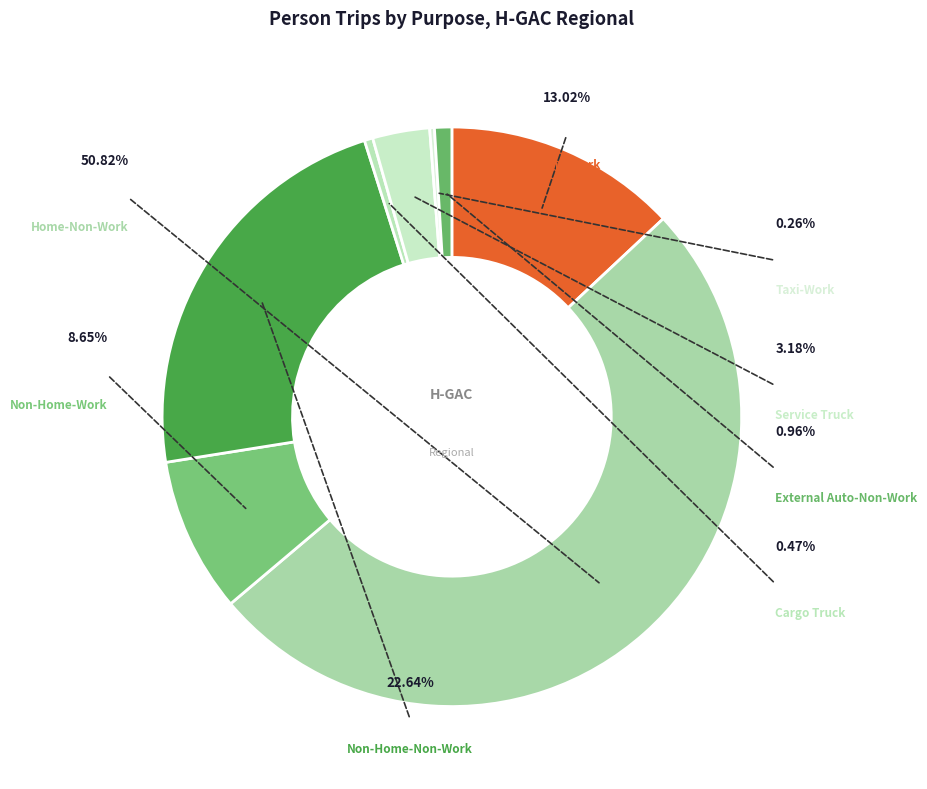

Which slice is the largest?

Home-Non-Work